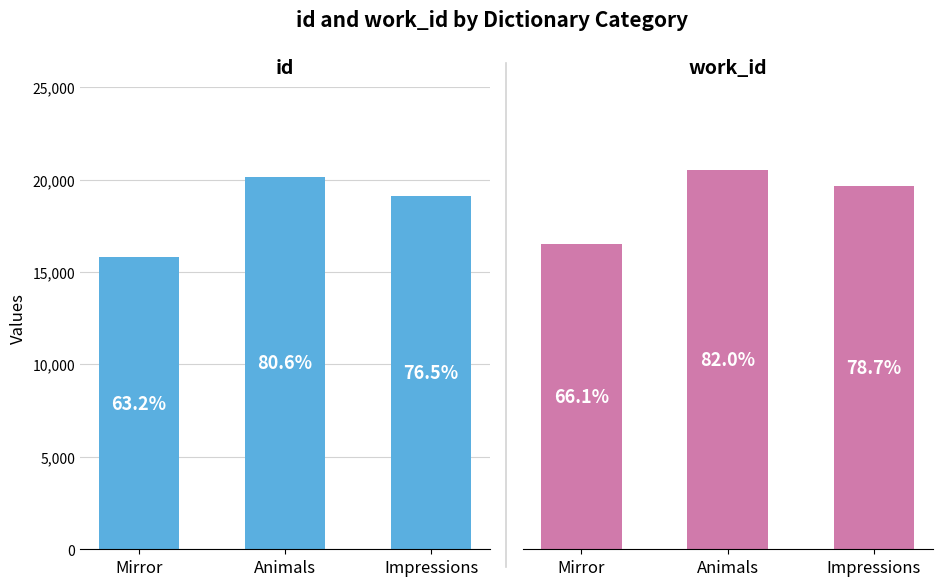

The value of id at Impressions is 5468. True or false?

False